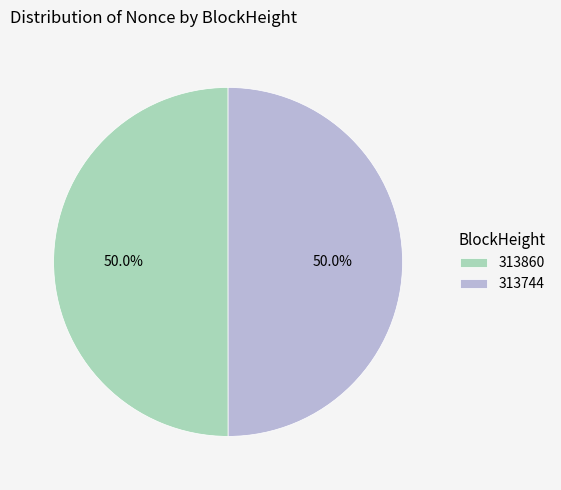

What is the total percentage of 313860 and 313744?

100.0%